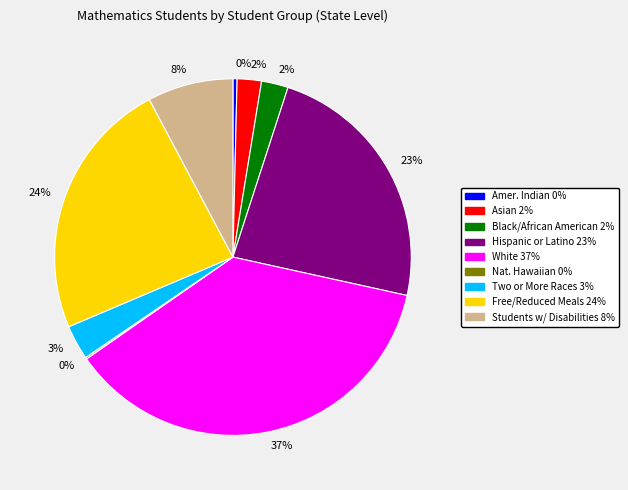

To the nearest percent, what is the difference between the largest and smallest slice percentages?

37%